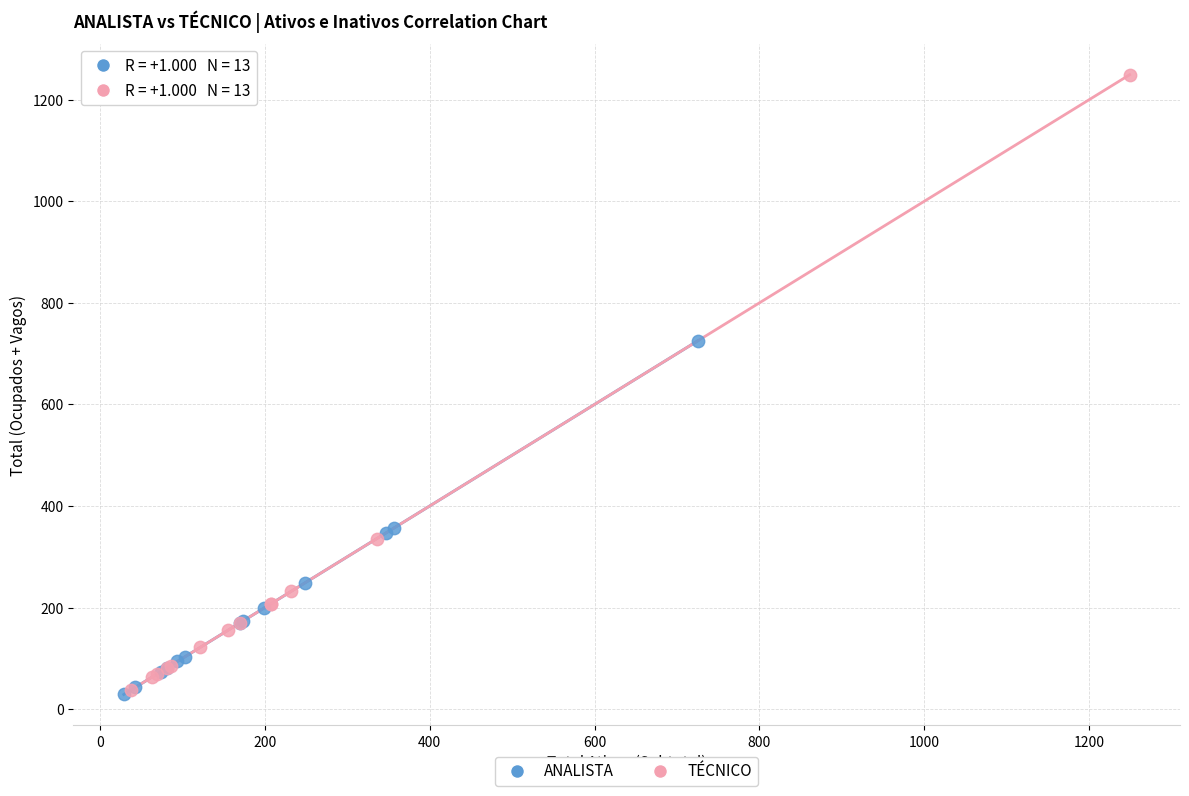

Which series has the largest Y range (max minus min)?

TÉCNICO